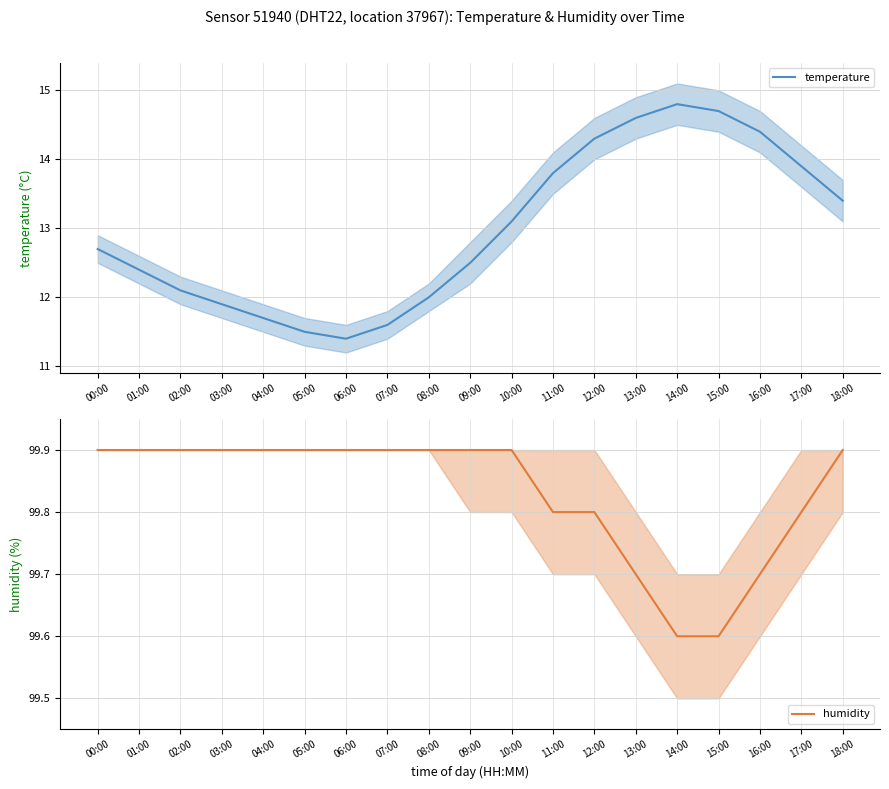

List the series in order of their overall mean, highest first.

humidity, temperature